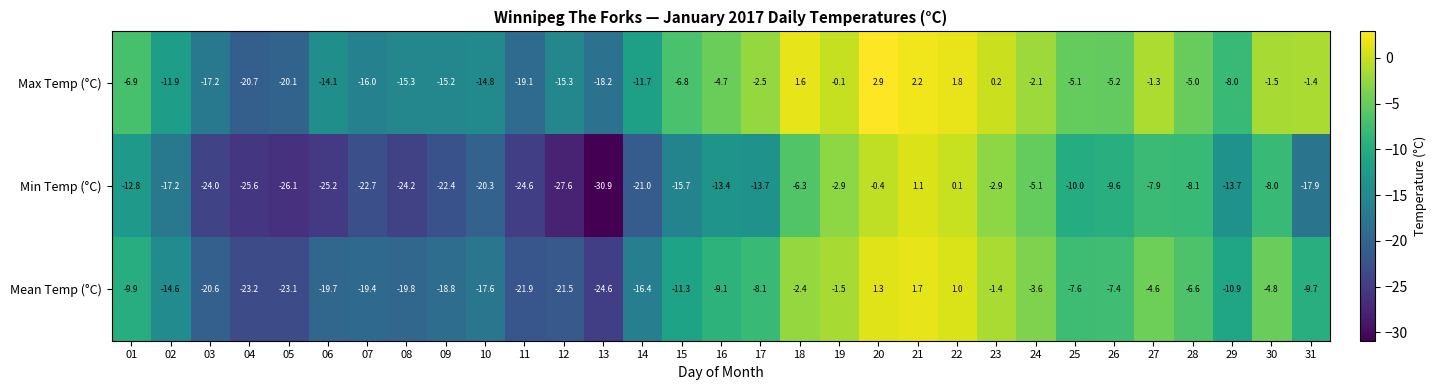

Is the value of Mean Temp (°C) at 26 greater than the value of Max Temp (°C) at 22?

No